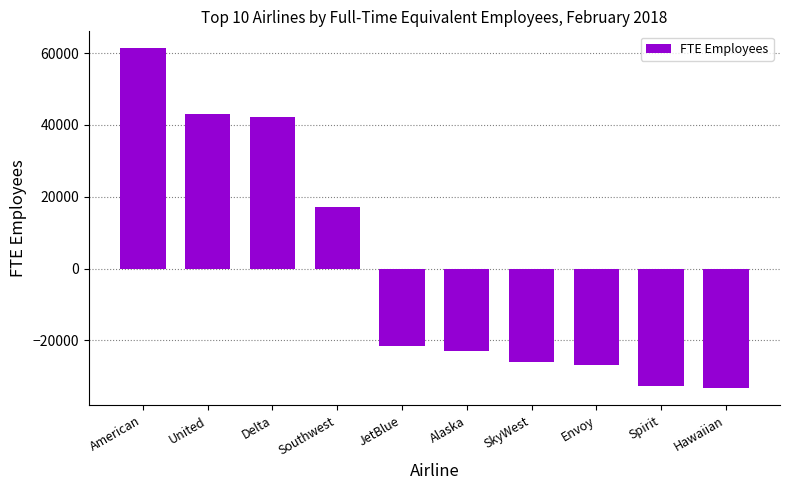

Reading left to right, transcribe all the data shown in this chart.

61335.1	42949.1	42205.1	17268.1	-21587.9	-23015.9	-25988.9	-26977.9	-32799.9	-33386.9